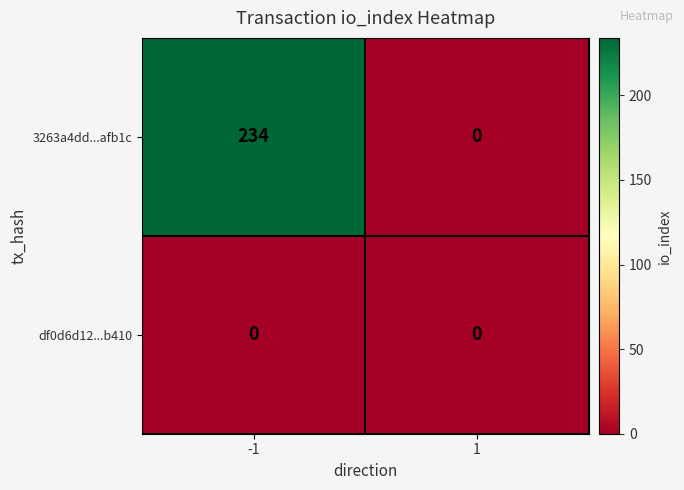

Which series has the largest total across all categories?

3263a4dd...afb1c